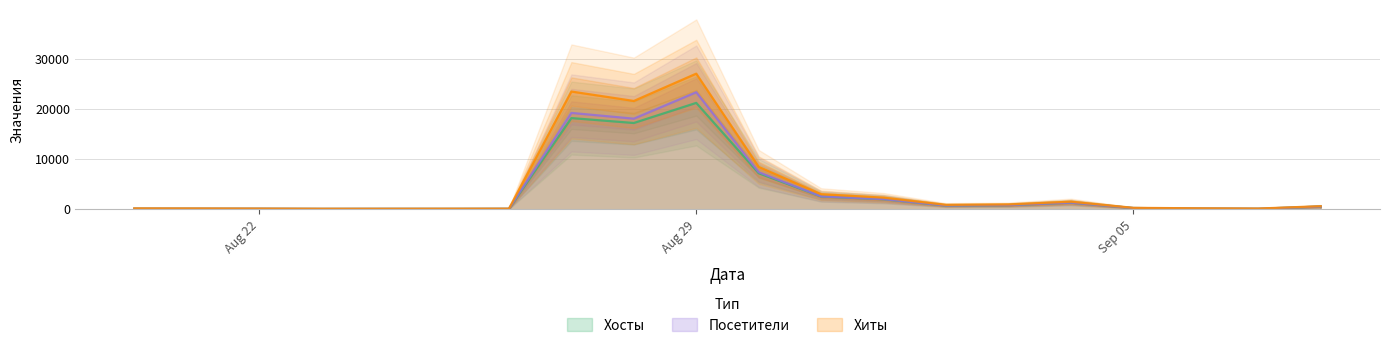

What is the value of the Хосты point at the 9th from the left?

17182